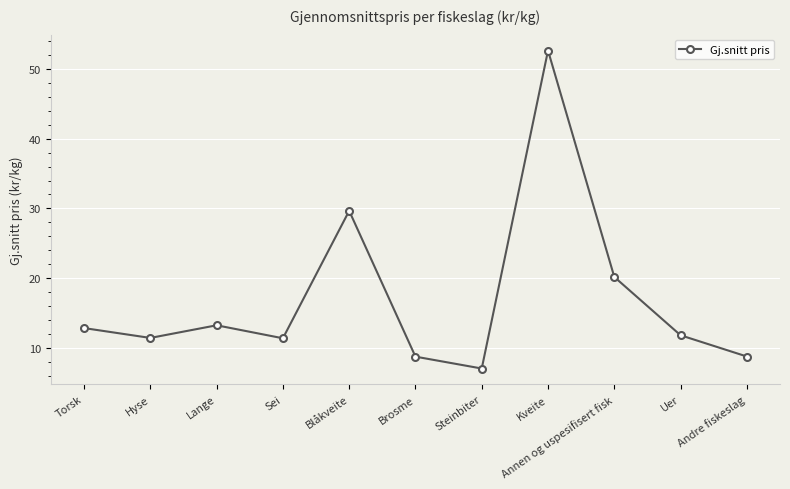

Is it true that the value at Hyse is 11.5?

True